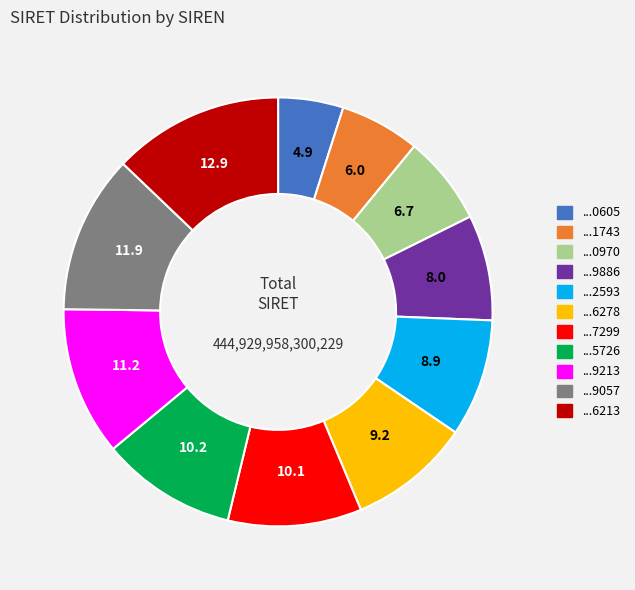

How many slices are in this pie chart?

11